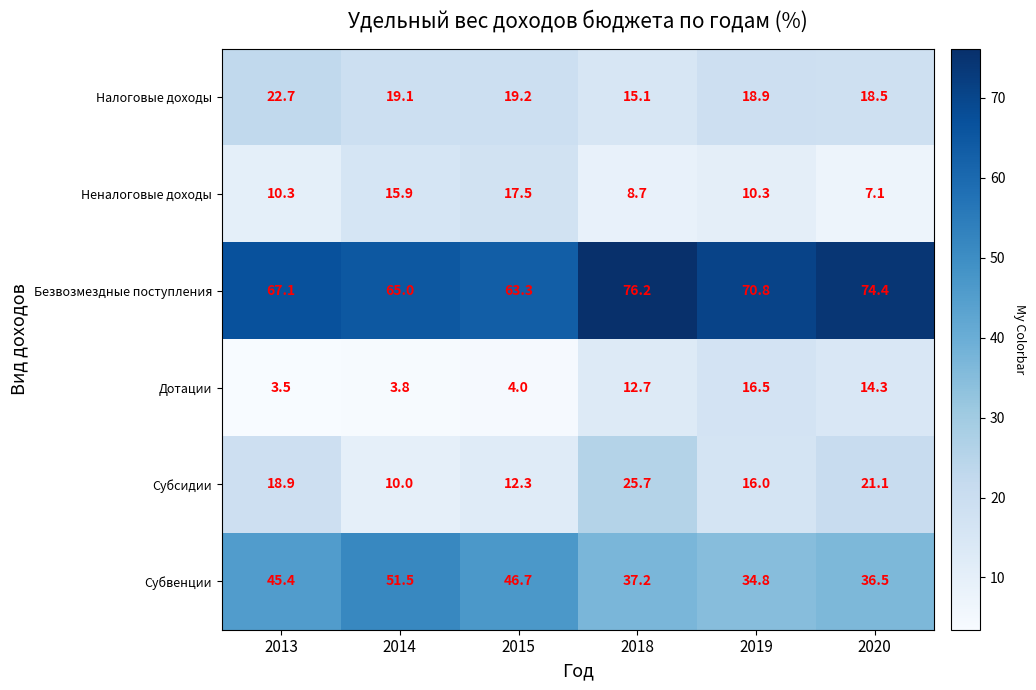

Which series has the widest spread of values?

Субвенции